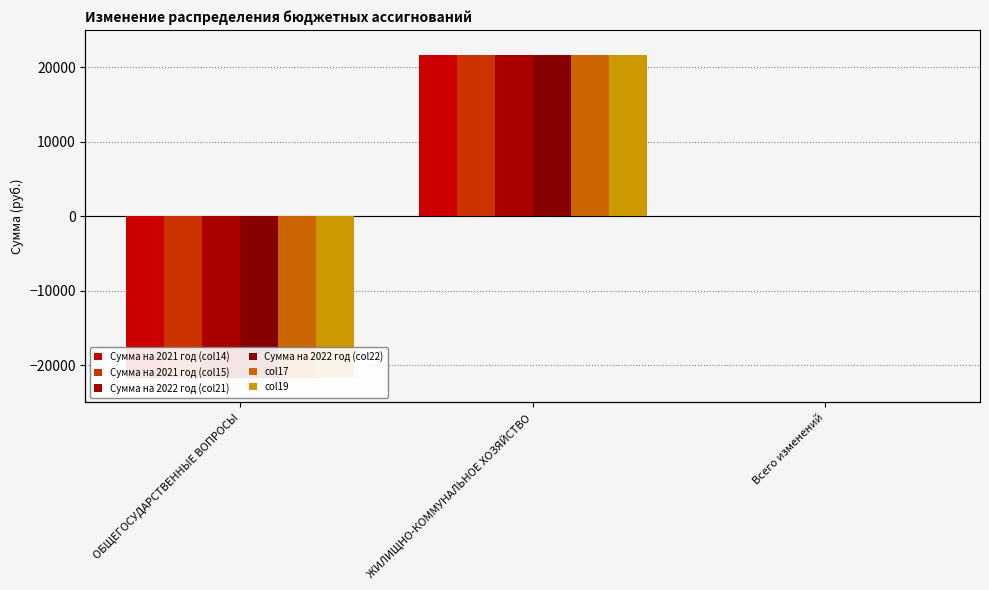

Reading left to right, transcribe all the data shown in this chart.

Сумма на 2021 год (col14): ОБЩЕГОСУДАРСТВЕННЫЕ ВОПРОСЫ=-21700	ЖИЛИЩНО-КОММУНАЛЬНОЕ ХОЗЯЙСТВО=21699	Всего изменений=-1
Сумма на 2021 год (col15): ОБЩЕГОСУДАРСТВЕННЫЕ ВОПРОСЫ=-21700	ЖИЛИЩНО-КОММУНАЛЬНОЕ ХОЗЯЙСТВО=21699	Всего изменений=-1
Сумма на 2022 год (col21): ОБЩЕГОСУДАРСТВЕННЫЕ ВОПРОСЫ=-21700	ЖИЛИЩНО-КОММУНАЛЬНОЕ ХОЗЯЙСТВО=21699	Всего изменений=-1
Сумма на 2022 год (col22): ОБЩЕГОСУДАРСТВЕННЫЕ ВОПРОСЫ=-21700	ЖИЛИЩНО-КОММУНАЛЬНОЕ ХОЗЯЙСТВО=21699	Всего изменений=-1
col17: ОБЩЕГОСУДАРСТВЕННЫЕ ВОПРОСЫ=-21700	ЖИЛИЩНО-КОММУНАЛЬНОЕ ХОЗЯЙСТВО=21699	Всего изменений=-1
col19: ОБЩЕГОСУДАРСТВЕННЫЕ ВОПРОСЫ=-21700	ЖИЛИЩНО-КОММУНАЛЬНОЕ ХОЗЯЙСТВО=21699	Всего изменений=-1